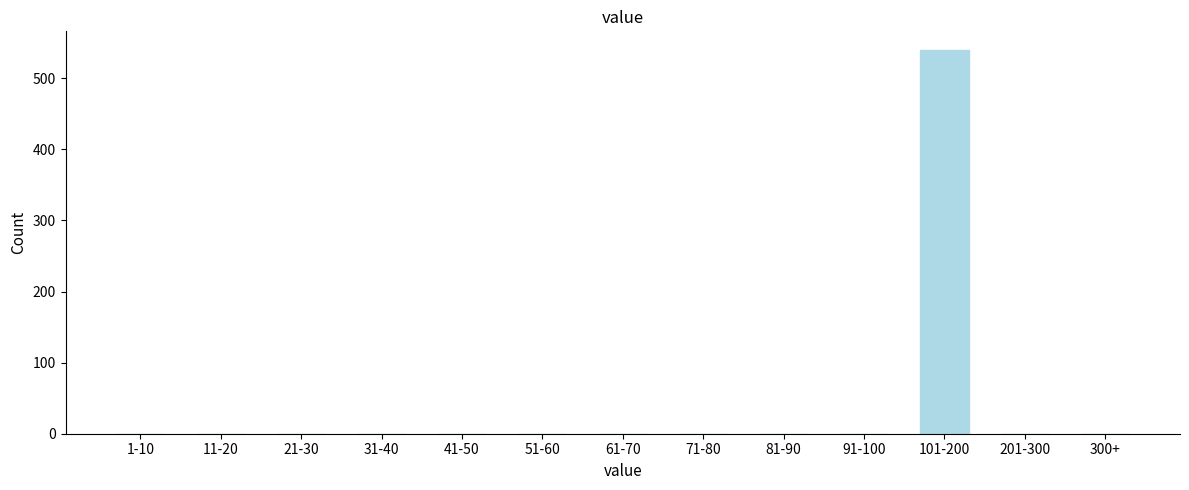

Reading left to right, what are all the values shown in this chart?

1-10=0	11-20=0	21-30=0	31-40=0	41-50=0	51-60=0	61-70=0	71-80=0	81-90=0	91-100=0	101-200=539	201-300=0	300+=0